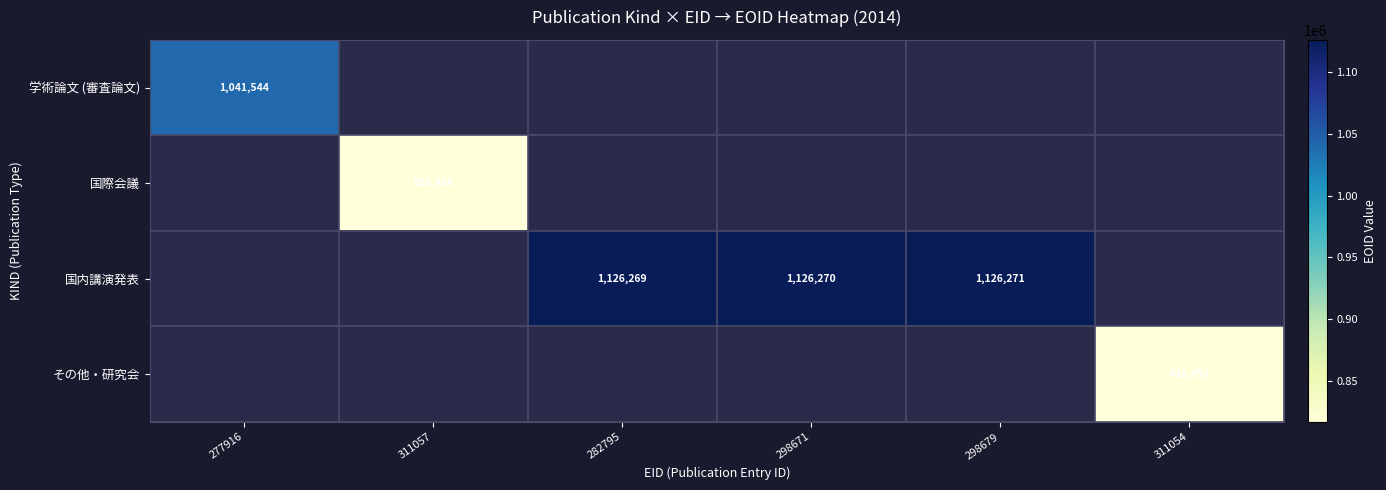

The 学術論文 (審査論文) series shows 1808310 at 277916. True or false?

False